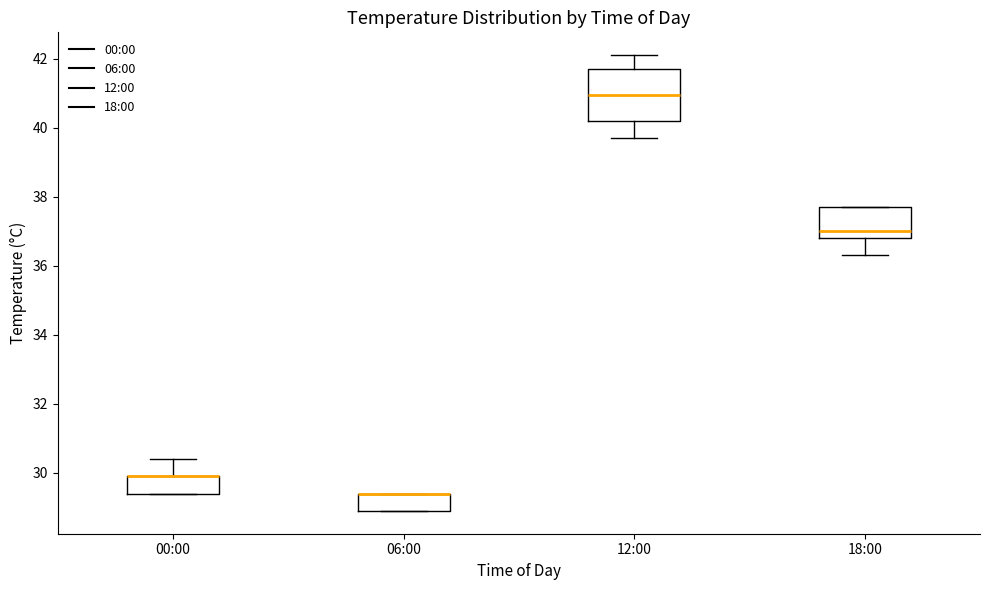

Reading left to right, transcribe this box plot: for each box, give where its median line is, the range the box spans, and where its two whiskers end, as read against the y-axis. The values are not printed on the chart, so give them approximately, as read against the axis.

00:00: median 30.0 (drawn on the box's upper edge), box 29.4 to 30.0, whiskers 29.4 to 30.4
06:00: median 29.4 (drawn on the box's upper edge), box 29.0 to 29.4, whiskers 29.0 to 29.4
12:00: median 41.0, box 40.2 to 41.8, whiskers 39.8 to 42.2
18:00: median 37.0, box 36.8 to 37.8, whiskers 36.4 to 37.8